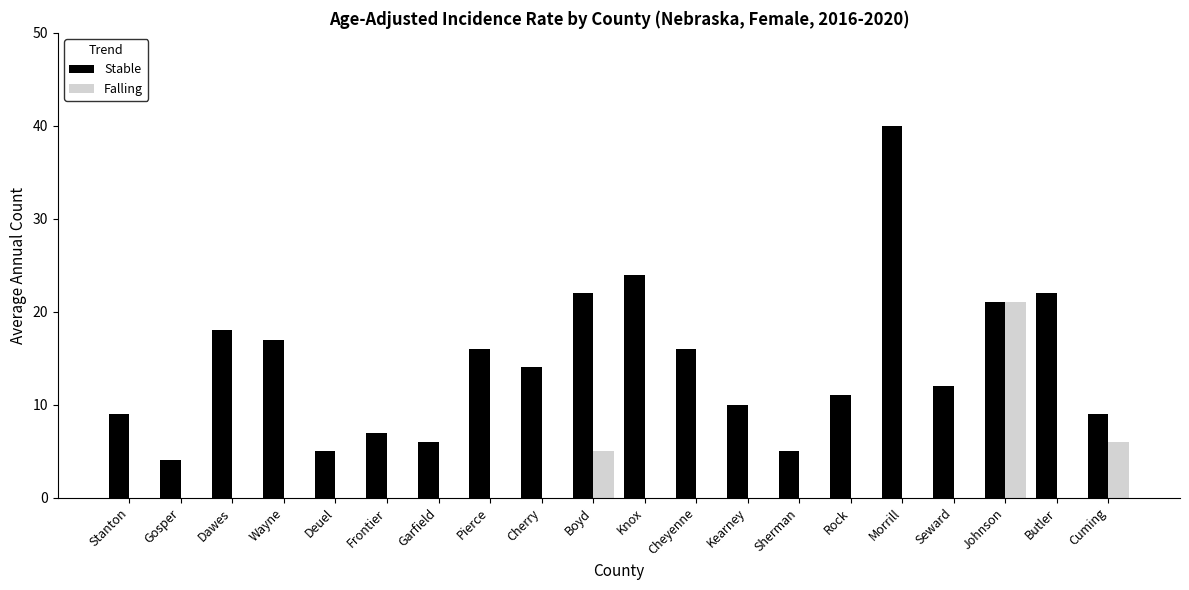

What is the maximum value shown in the chart?

40